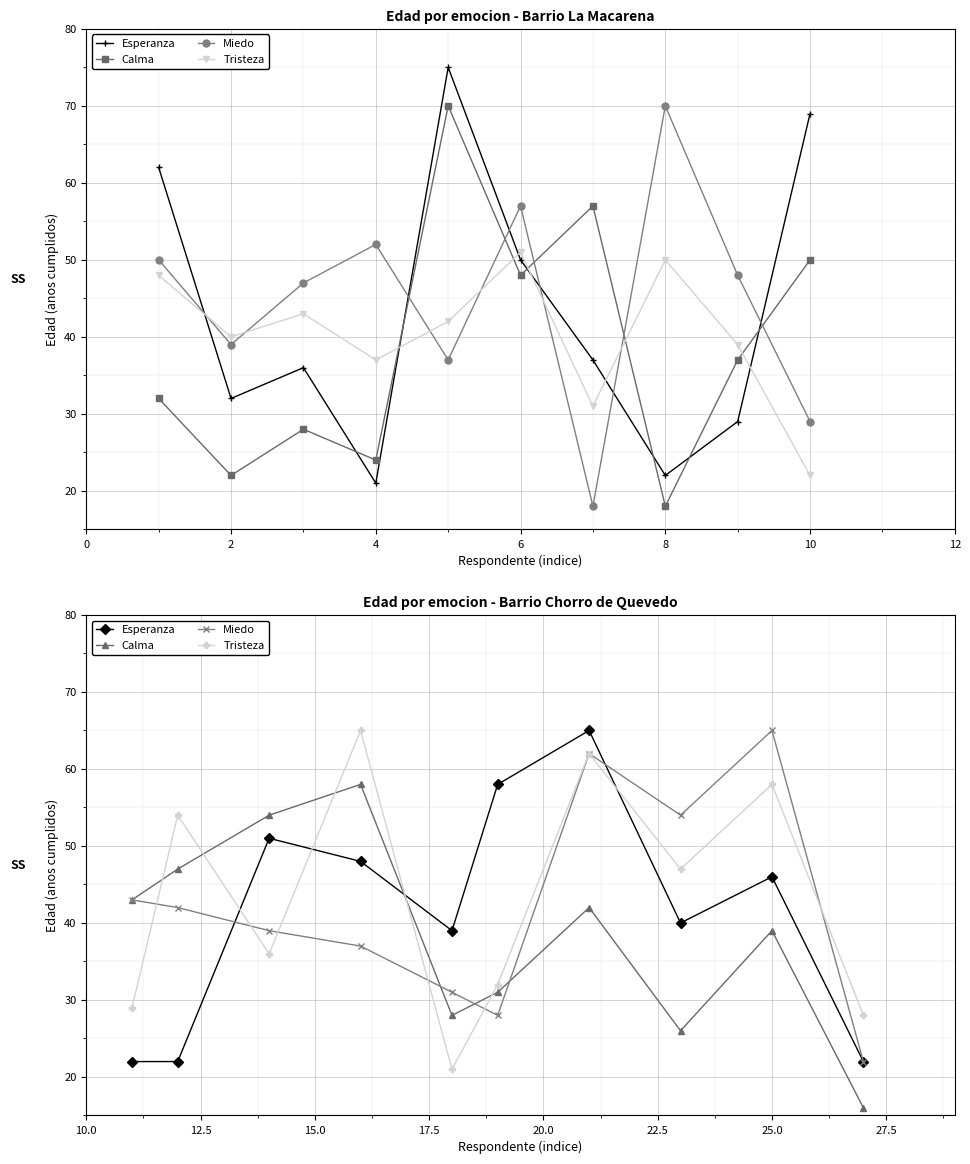

How many lines are shown in the chart?

4